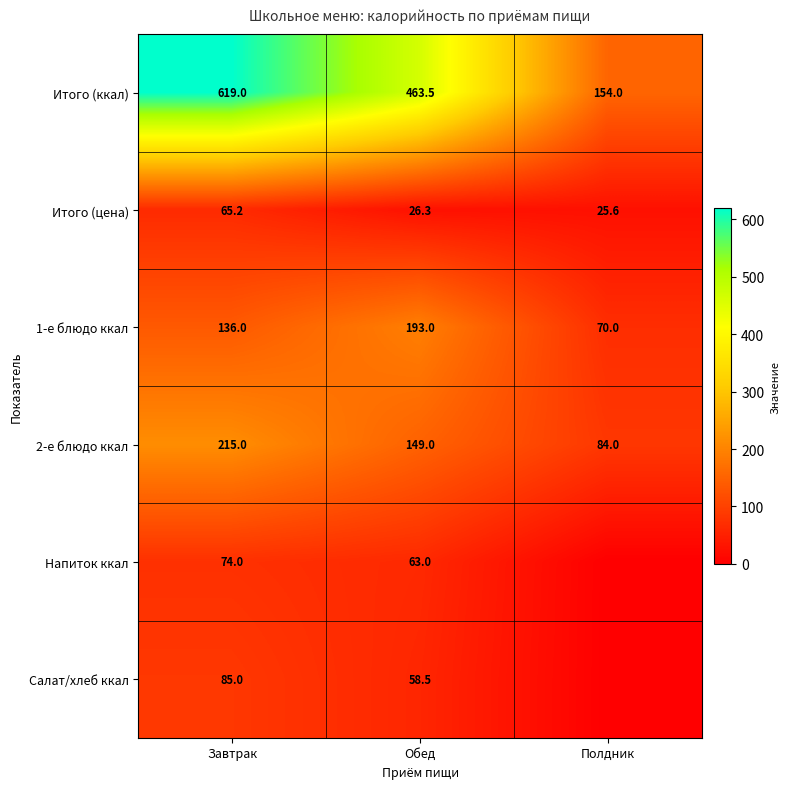

Is the value of Напиток ккал at Обед greater than the value of 1-е блюдо ккал at Завтрак?

No